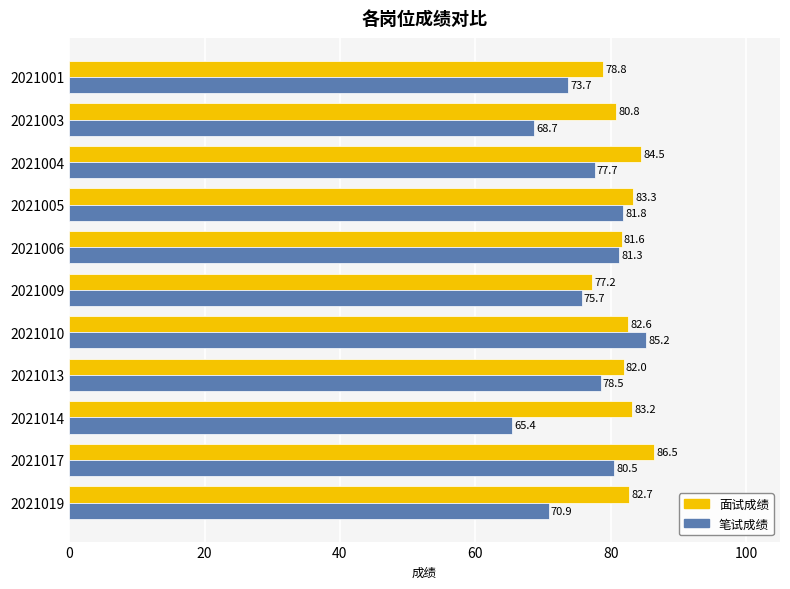

The value of 面试成绩 at 2021005 is 83.3. True or false?

True